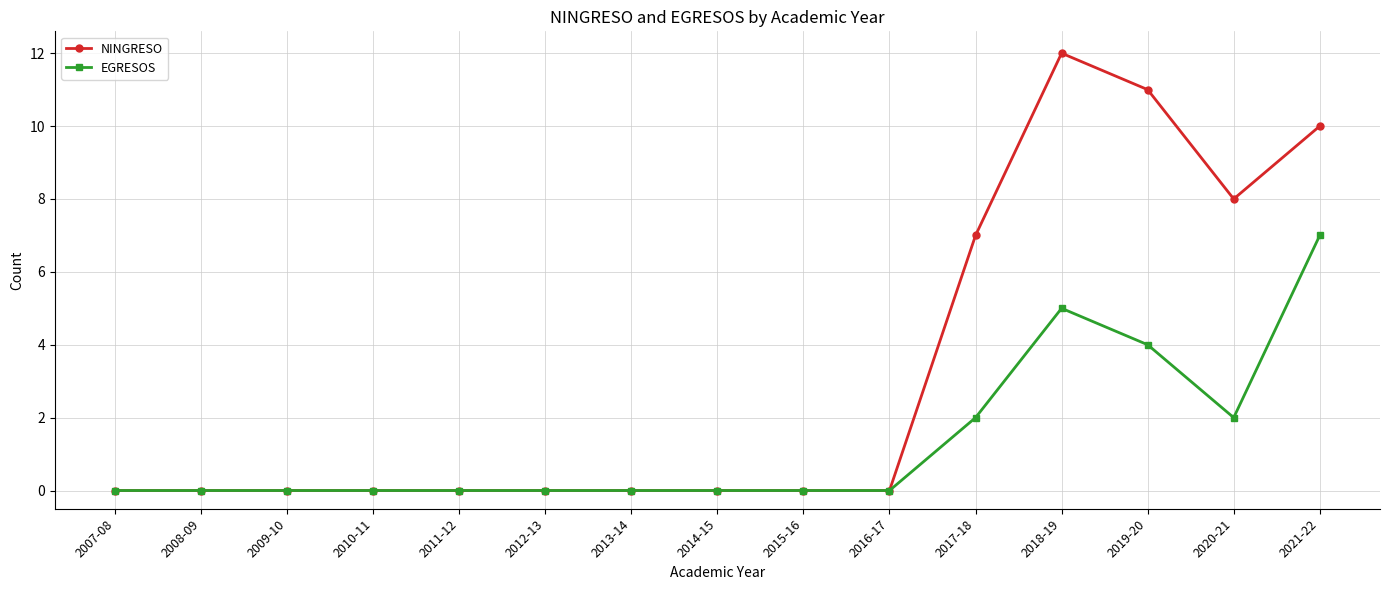

Is it true that EGRESOS equals 7 at 2021-22?

True